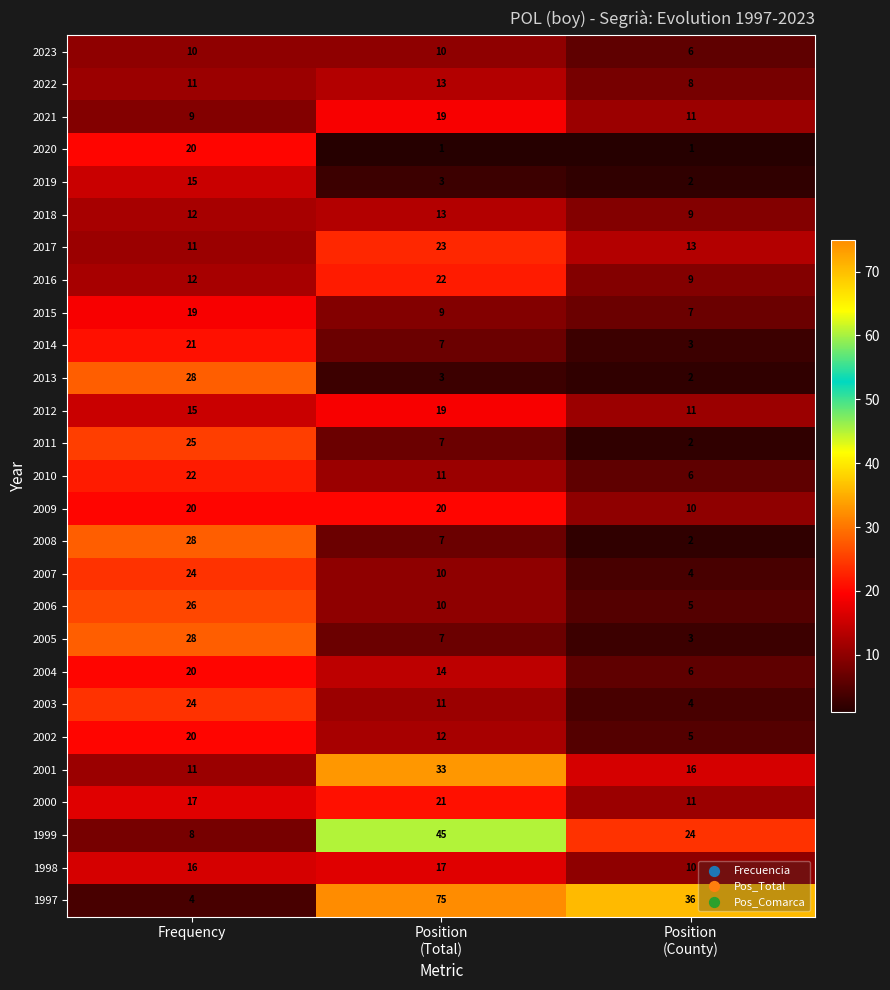

The 2020 series shows 14 at Frequency. True or false?

False